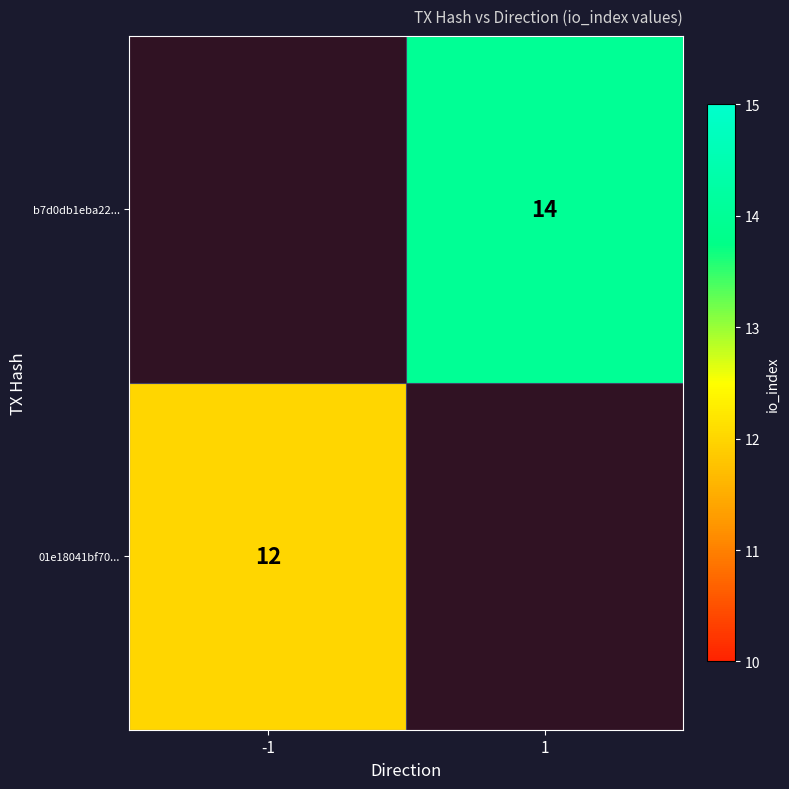

True or false: b7d0db1eba22... has a value of -7 at -1.

False